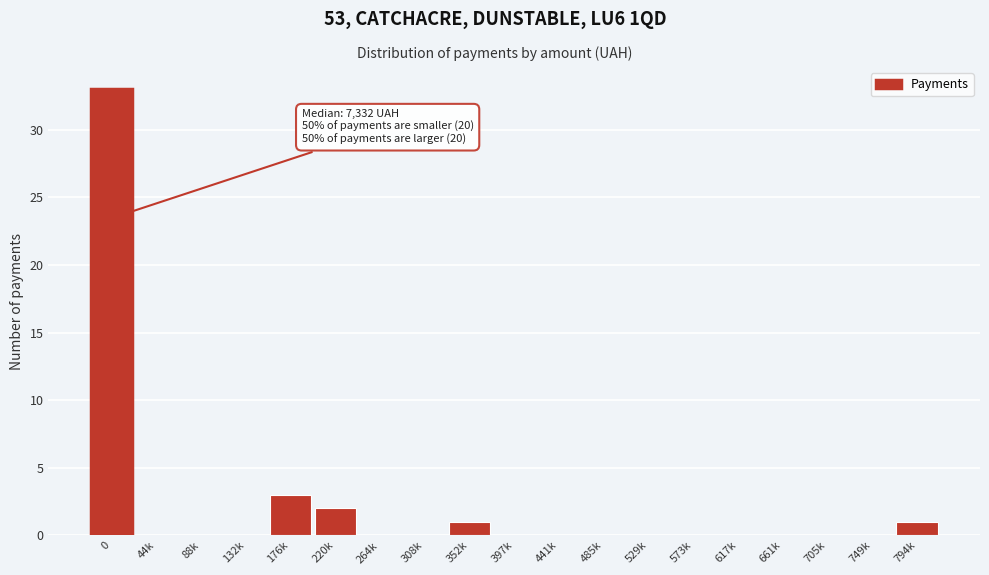

Reading left to right, what are all the values shown in this chart?

0=33	44k=0	88k=0	132k=0	176k=3	220k=2	264k=0	308k=0	352k=1	397k=0	441k=0	485k=0	529k=0	573k=0	617k=0	661k=0	705k=0	749k=0	794k=1